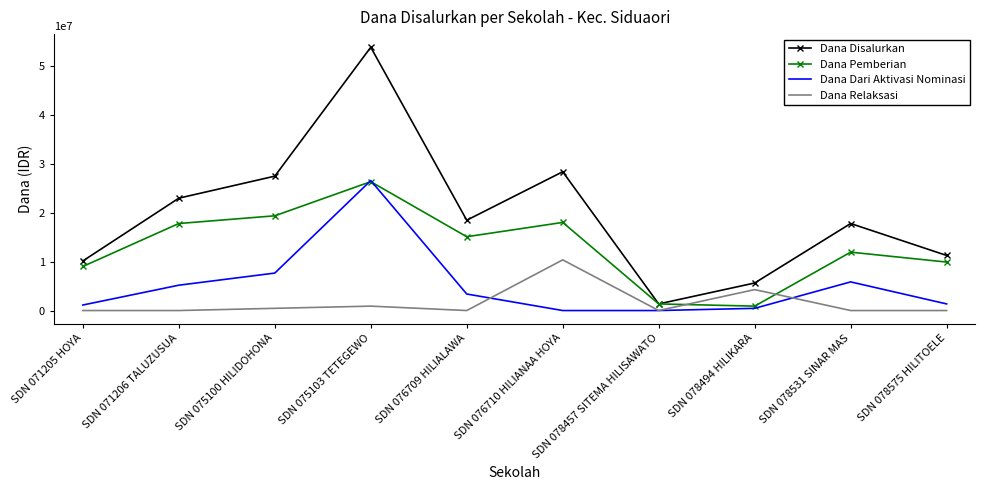

At which category is the sum across all series the highest?

SDN 075103 TETEGEWO